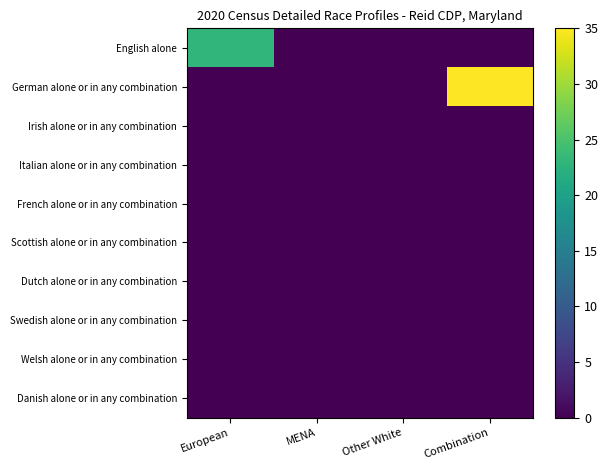

How many categories are shown in the chart?

4